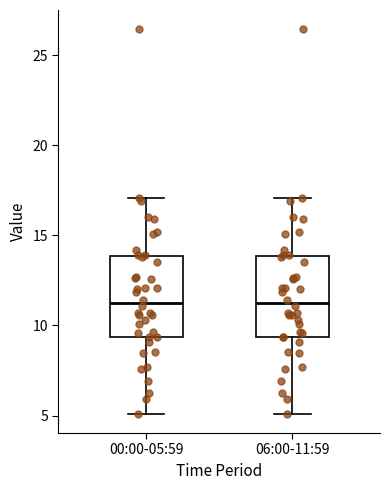

Reading left to right, transcribe this box plot: for each box, give where its median line is, the range the box spans, and where its two whiskers end, as read against the y-axis. The values are not printed on the chart, so give them approximately, as read against the axis.

00:00-05:59: median 11.5, box 9.5 to 14.0, whiskers 5.0 to 17.0
06:00-11:59: median 11.5, box 9.5 to 14.0, whiskers 5.0 to 17.0